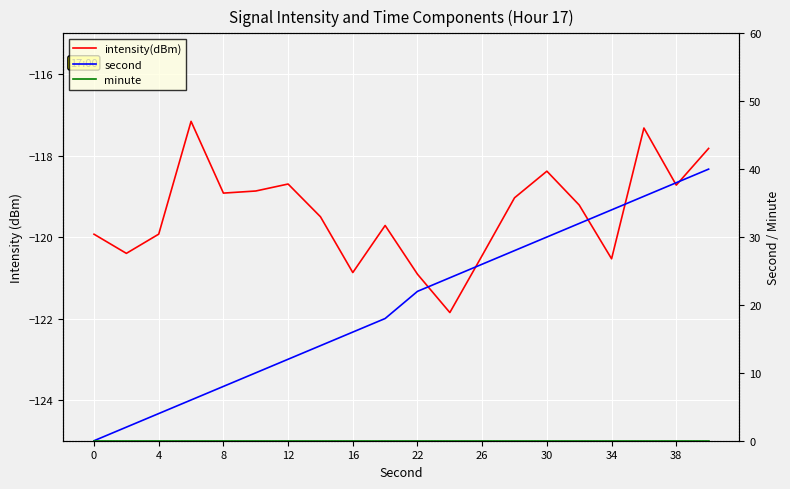

True or false: intensity(dBm) has more than 2 interior local peaks.

True